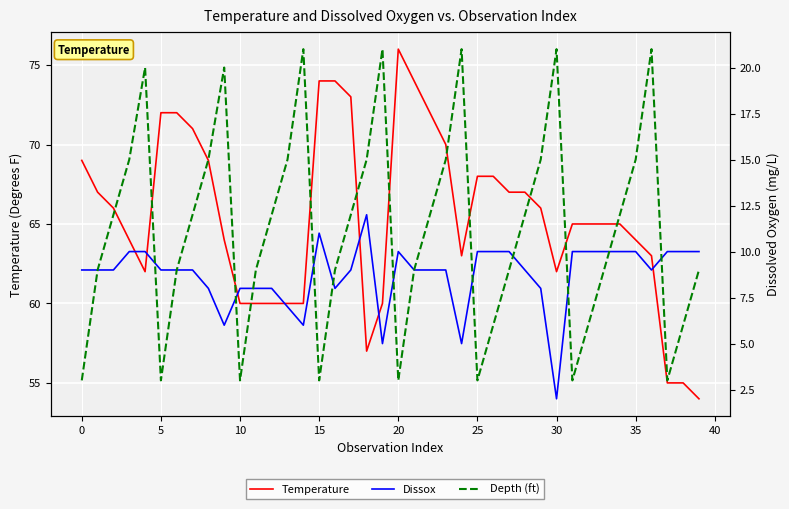

List the series in order of their peak value, lowest first.

Dissox, Depth (ft), Temperature